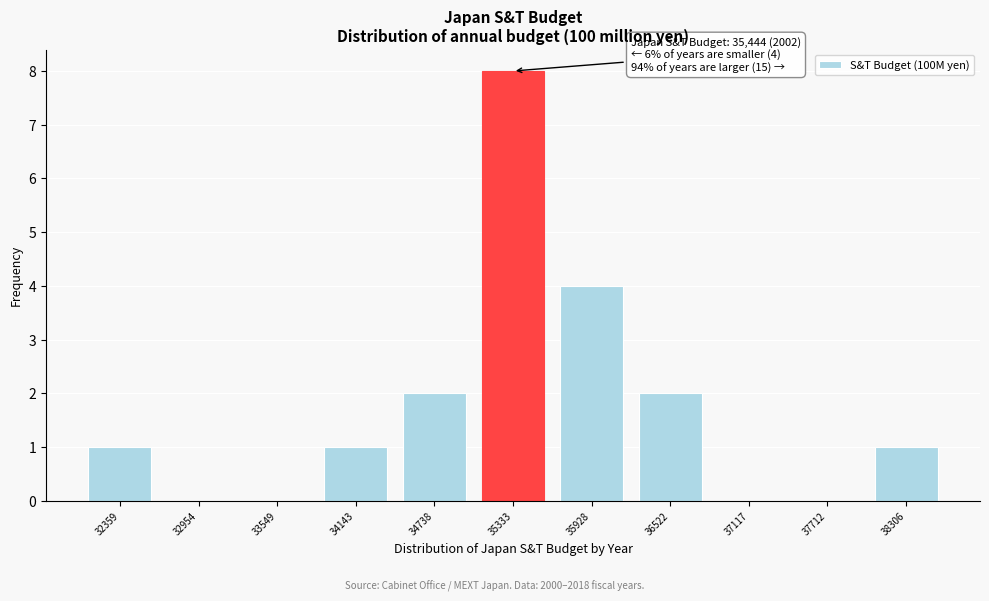

Reading right to left, list all the values displayed in this chart.

38306=1	37712=0	37117=0	36522=2	35928=4	35333=8	34738=2	34143=1	33549=0	32954=0	32359=1